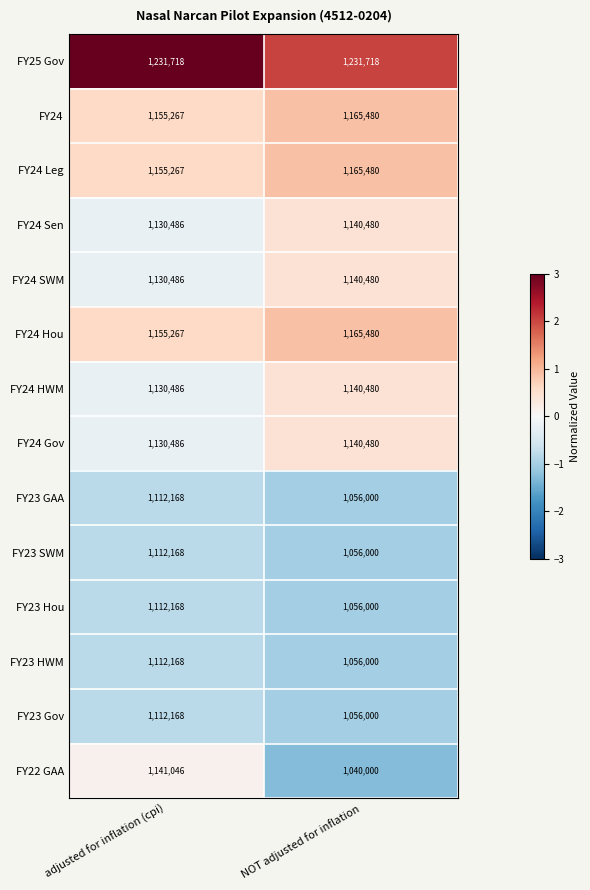

Reading left to right, what are all the values shown in this chart?

FY25 Gov: 1231718	1231718
FY24: 1155267	1165480
FY24 Leg: 1155267	1165480
FY24 Sen: 1130486	1140480
FY24 SWM: 1130486	1140480
FY24 Hou: 1155267	1165480
FY24 HWM: 1130486	1140480
FY24 Gov: 1130486	1140480
FY23 GAA: 1112168	1056000
FY23 SWM: 1112168	1056000
FY23 Hou: 1112168	1056000
FY23 HWM: 1112168	1056000
FY23 Gov: 1112168	1056000
FY22 GAA: 1141046	1040000